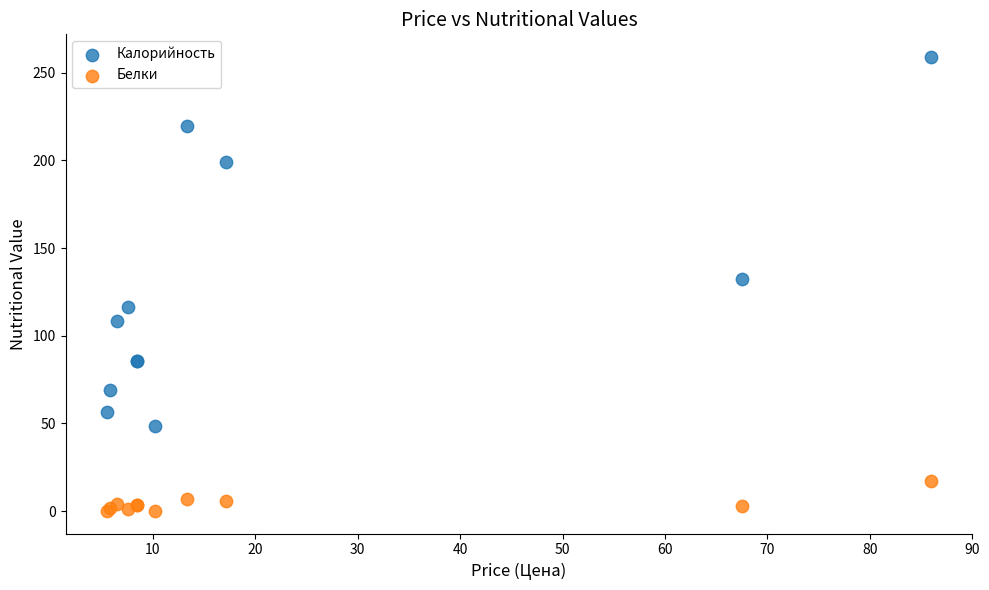

Across all series, what Y value is closest to 129?

132.4